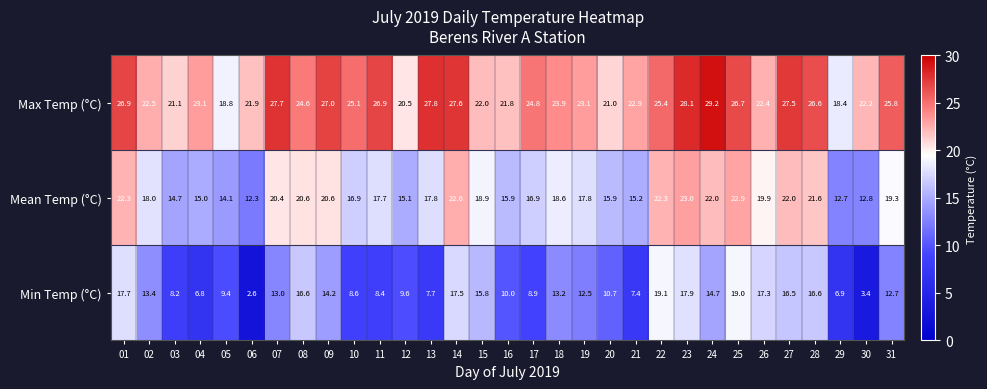

What is the maximum value shown in the chart?

29.2